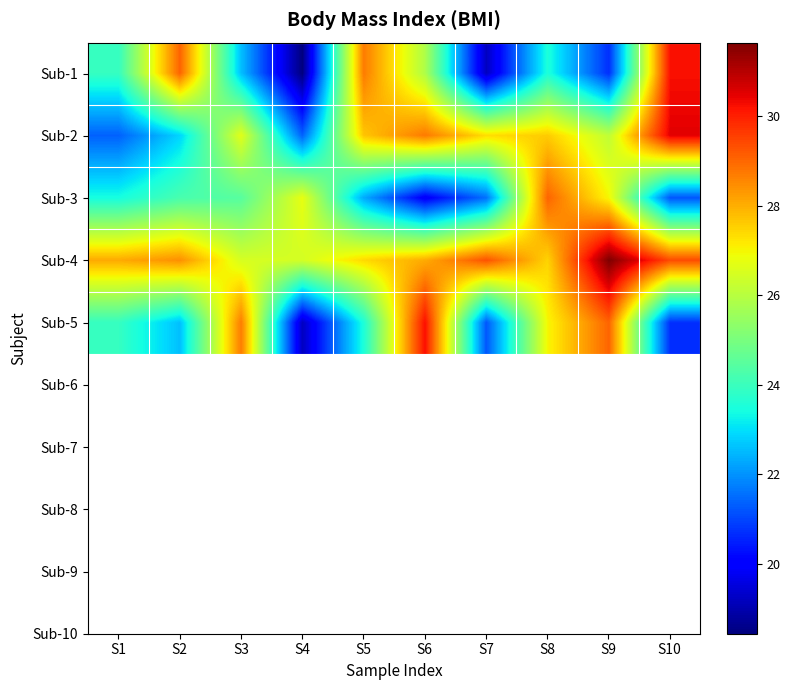

At how many categories does at least one series exceed 27?

9